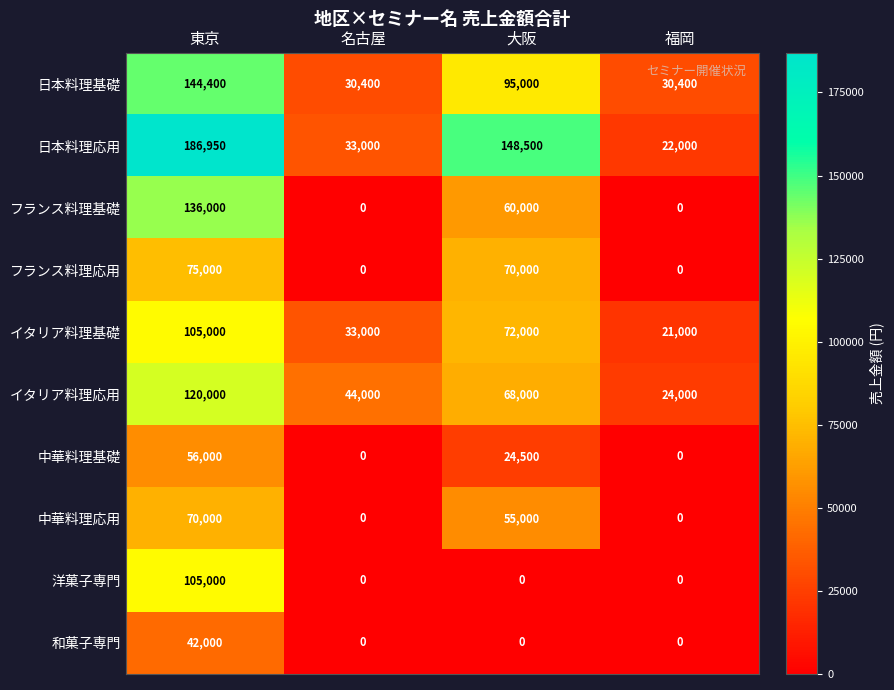

What is the total value across all series at 福岡?

97400